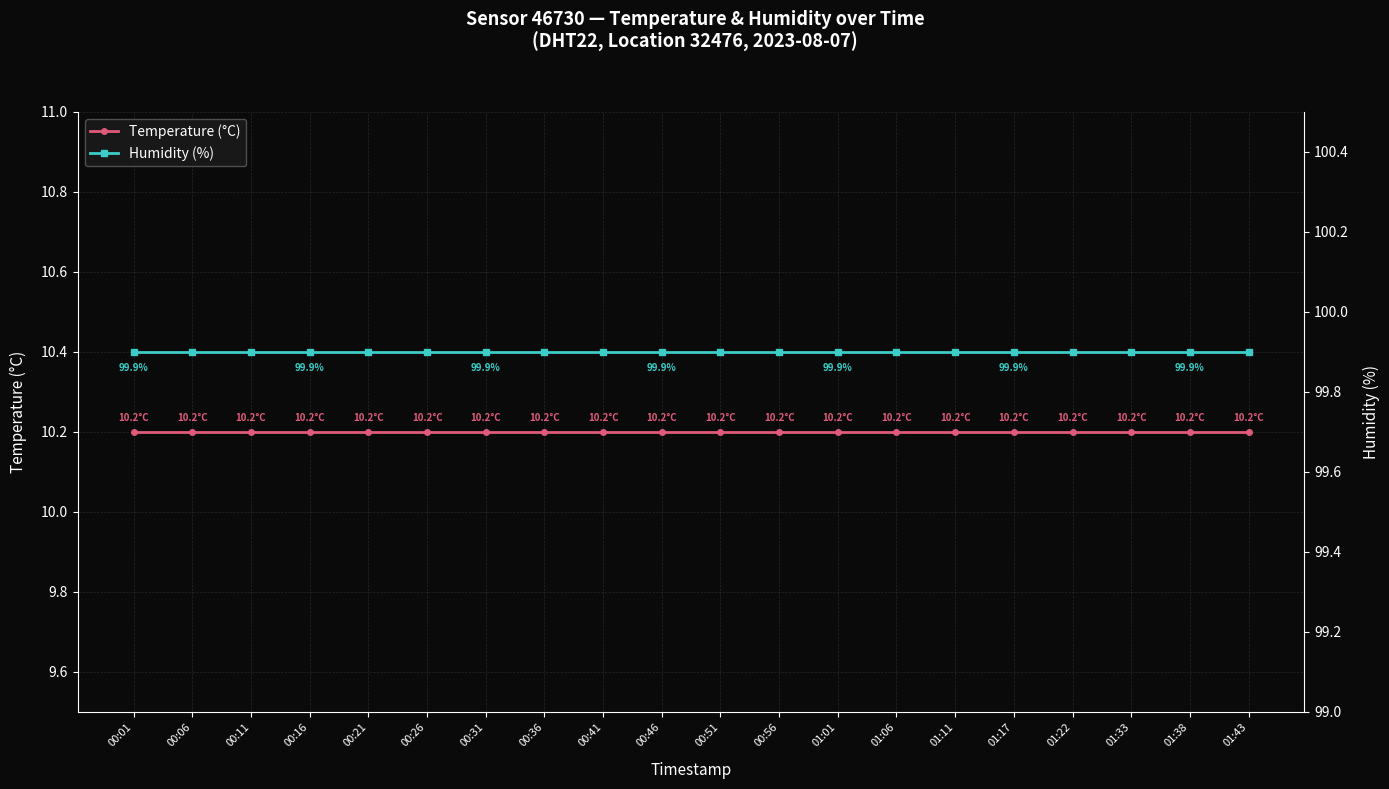

True or false: humidity and temperature cross at least once.

False